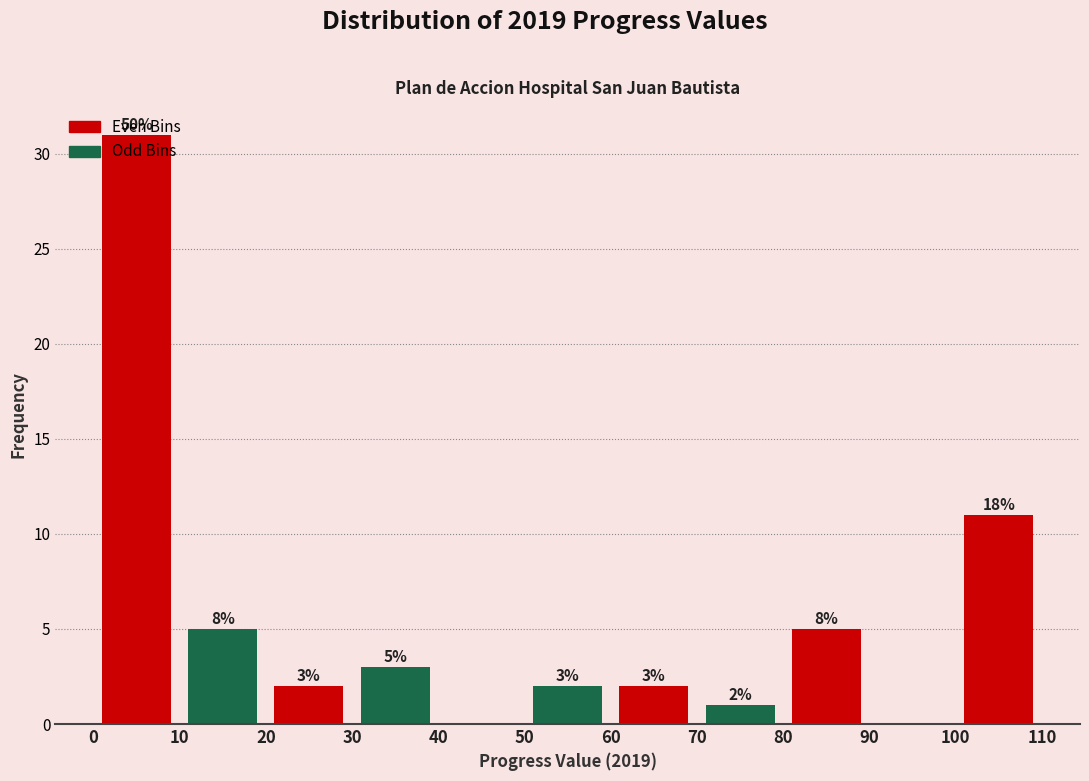

Which range on the x-axis has the tallest bar?

0 to 10